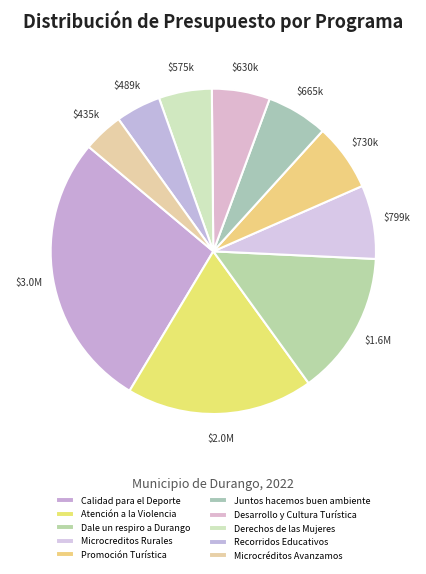

To the nearest percent, what is the combined percentage of Promoción Turística and Dale un respiro a Durango?

21%